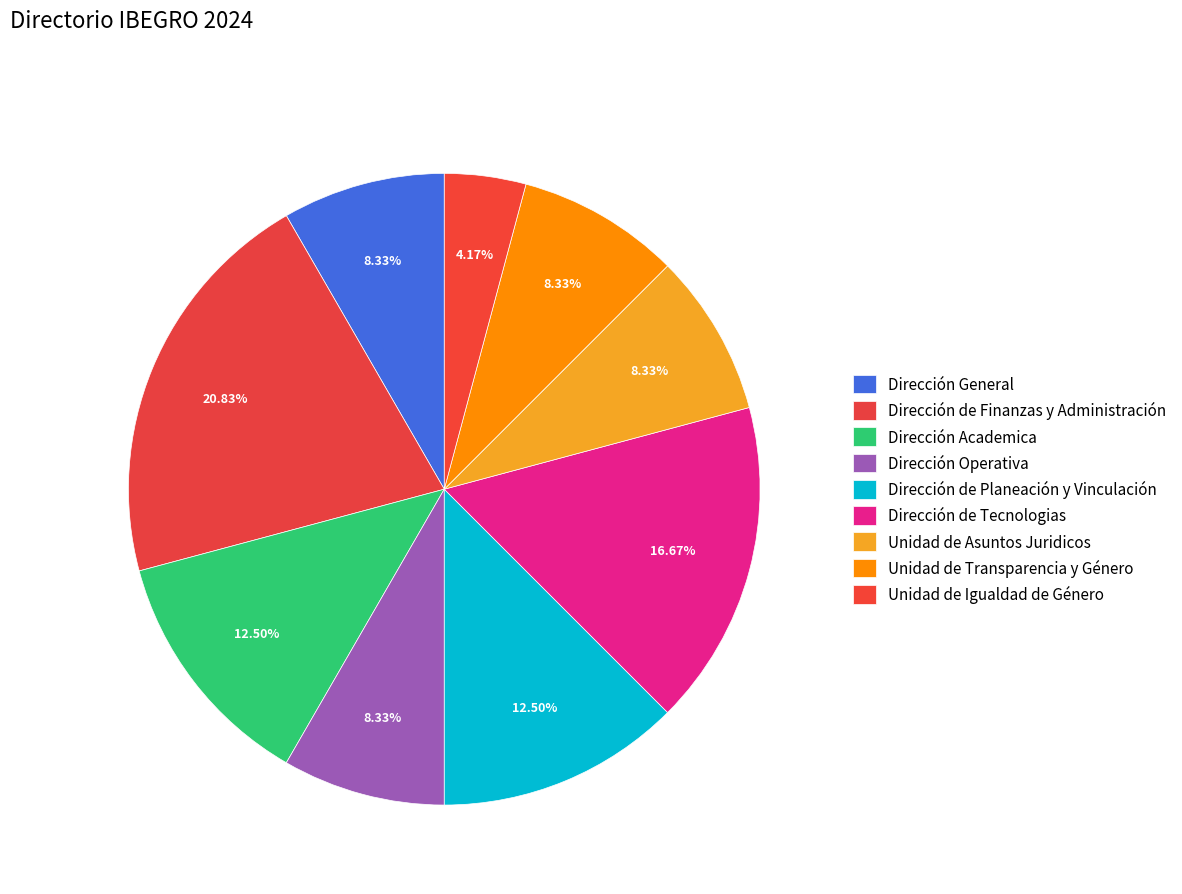

The Dirección Operativa slice represents 1% of the pie. True or false?

False